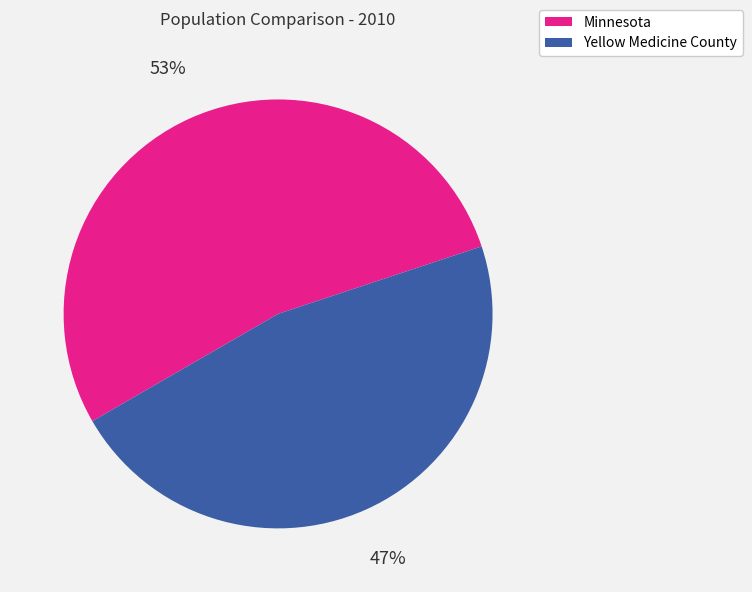

What is the ratio of the value at Yellow Medicine County to the value at Minnesota?

0.9